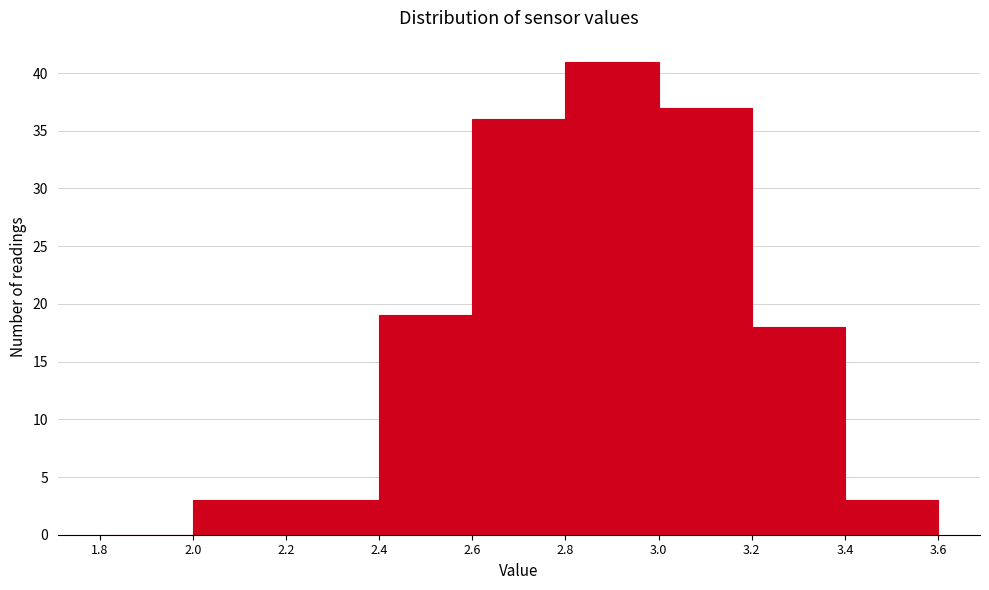

Reading left to right, list every bar in this chart as the range it spans on the x-axis followed by its height. The values are not printed on the chart, so give them approximately, as read against the axis.

1.8 to 2.0: 0
2.0 to 2.2: 3
2.2 to 2.4: 3
2.4 to 2.6: 19
2.6 to 2.8: 36
2.8 to 3.0: 41
3.0 to 3.2: 37
3.2 to 3.4: 18
3.4 to 3.6: 3